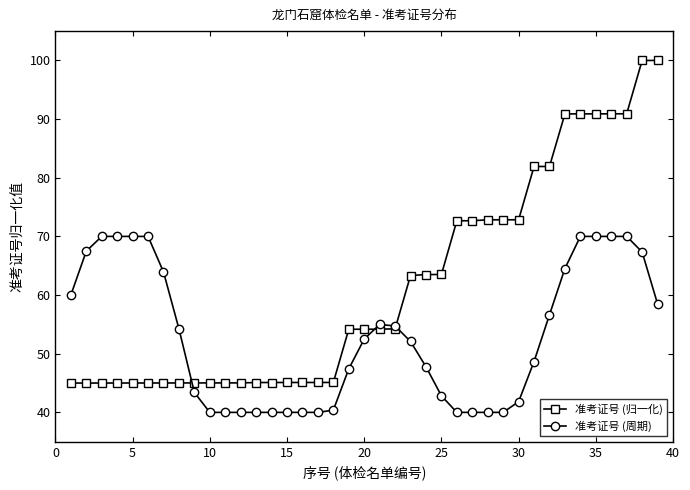

Which series has the largest total across all categories?

准考证号 (归一化)